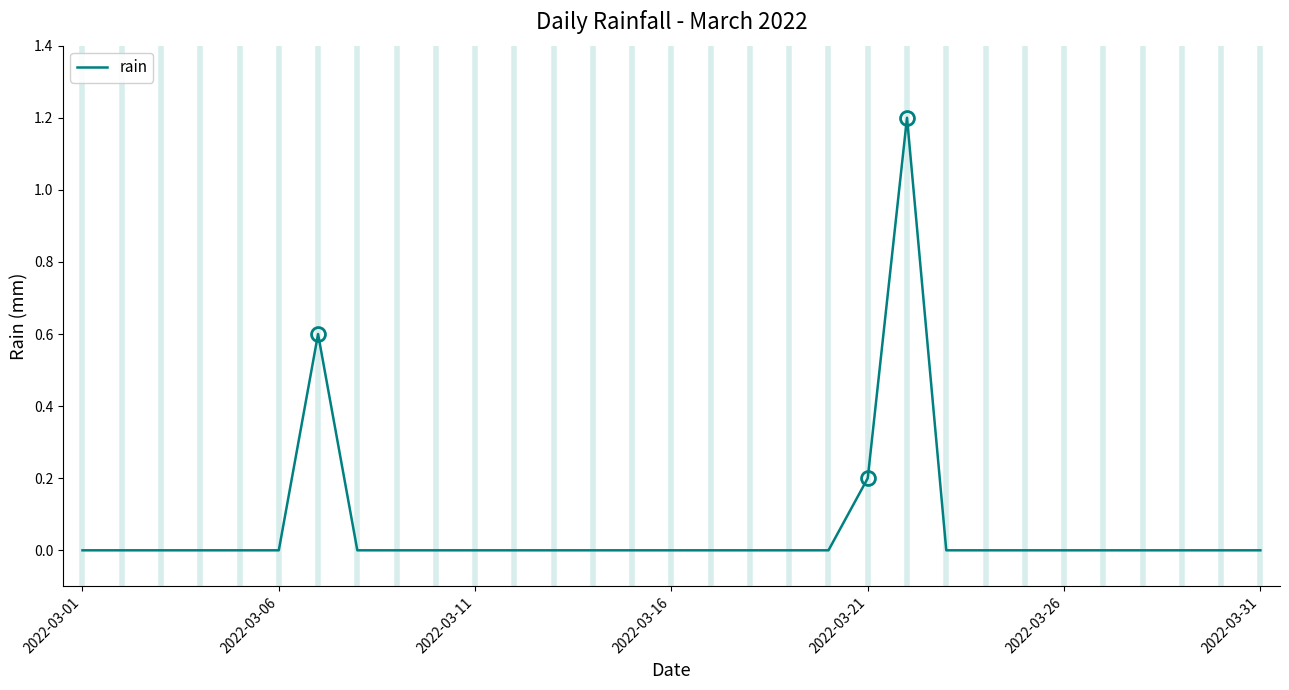

What is the maximum value shown in the chart?

1.2